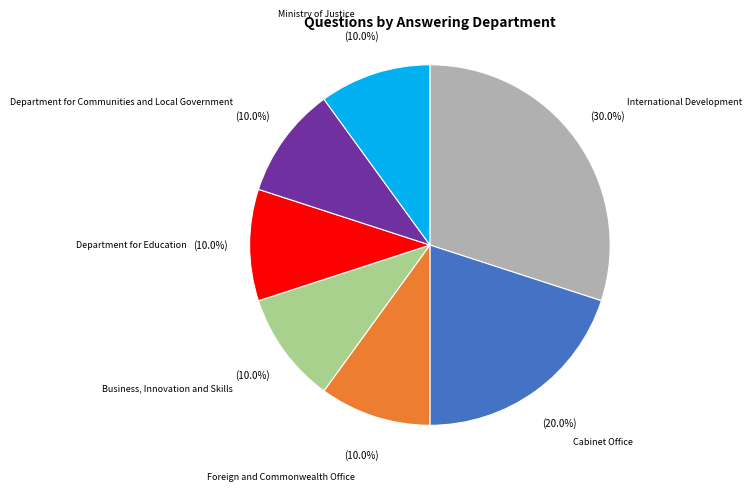

To the nearest percent, what portion does Department for Education represent?

10%